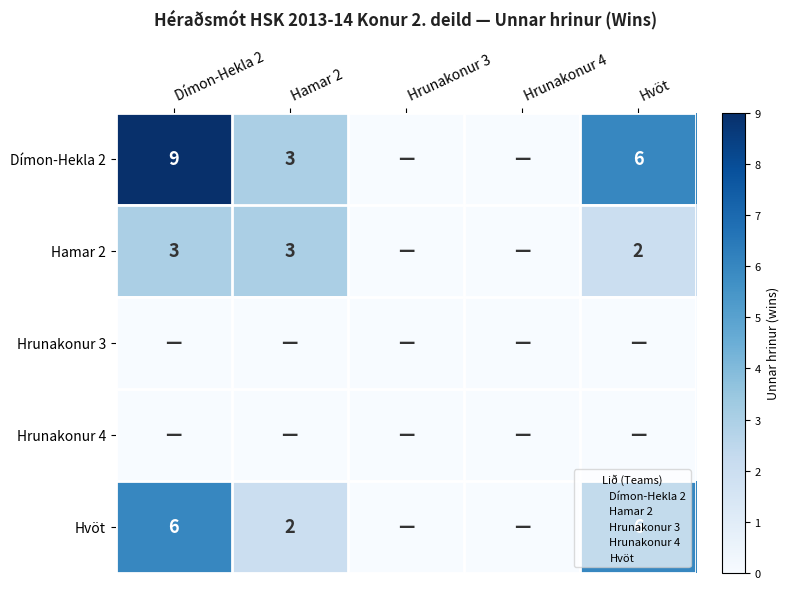

Which has a higher value, Hrunakonur 4 or Hrunakonur 3?

Hrunakonur 4